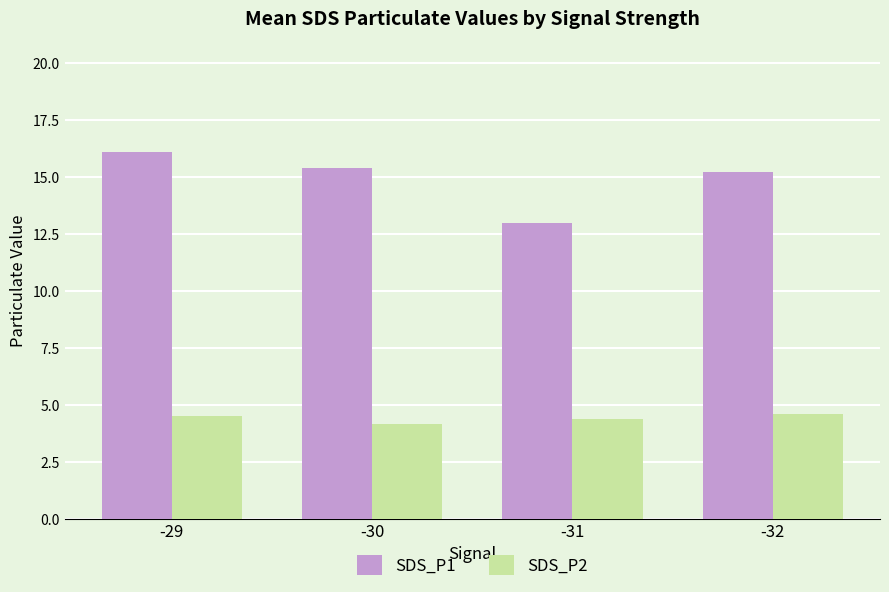

Reading left to right, transcribe all the data shown in this chart.

SDS_P1: -29=16.1	-30=15.4	-31=13.0	-32=15.2
SDS_P2: -29=4.5	-30=4.2	-31=4.4	-32=4.6